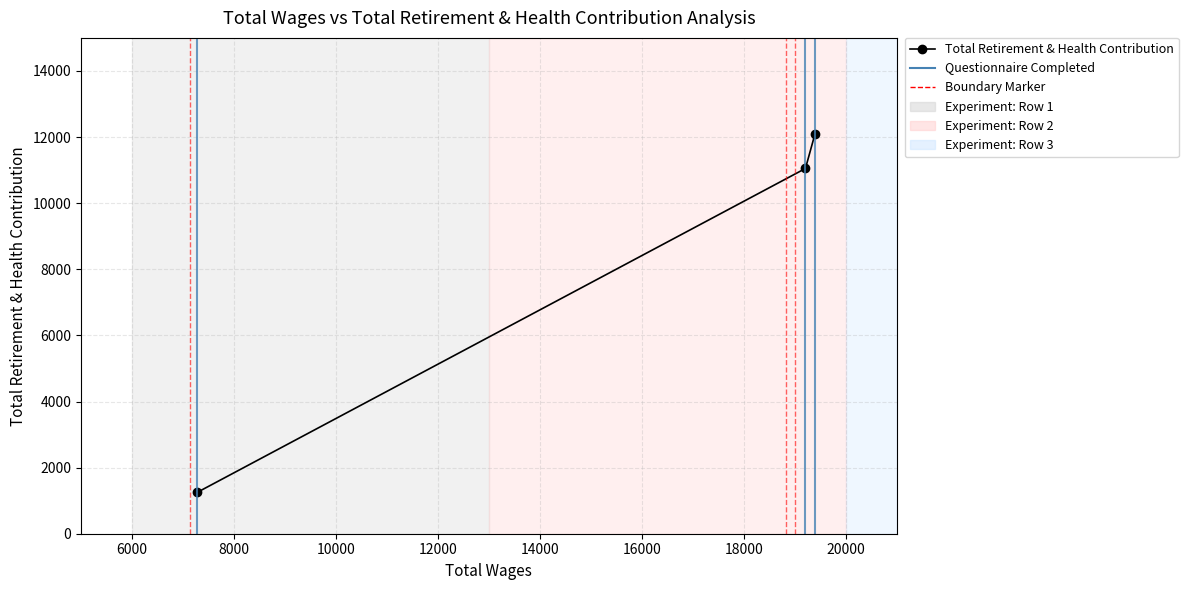

What is the greatest value displayed?

12090